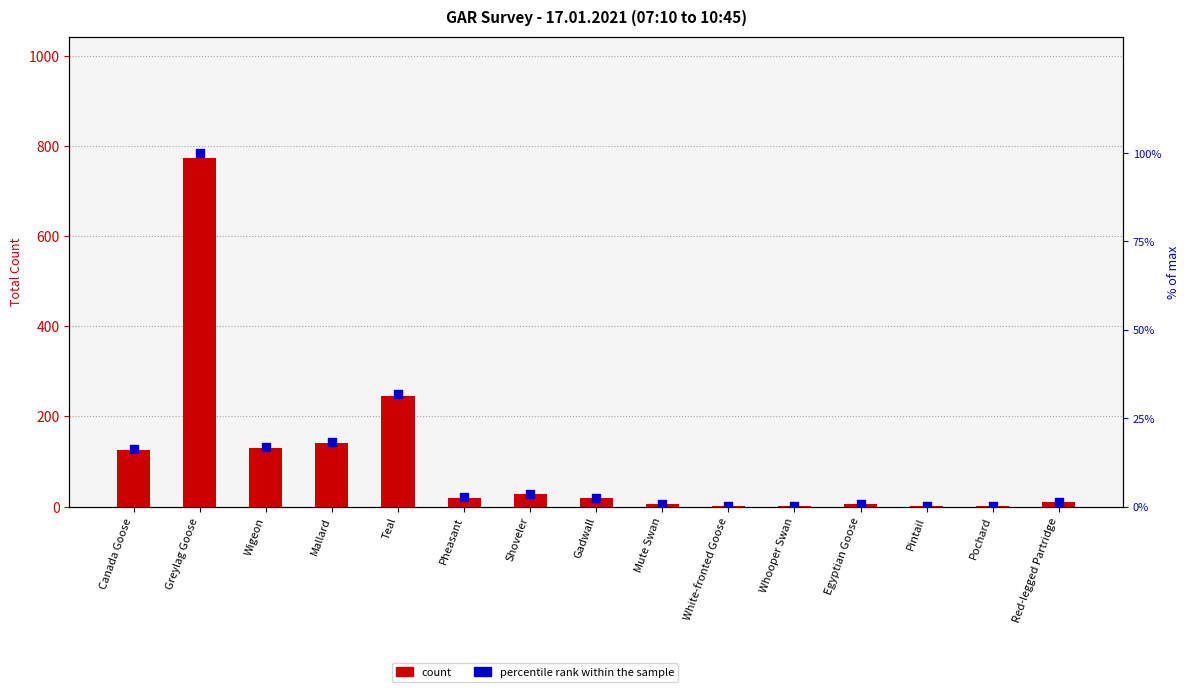

Which series has the largest Y range (max minus min)?

count